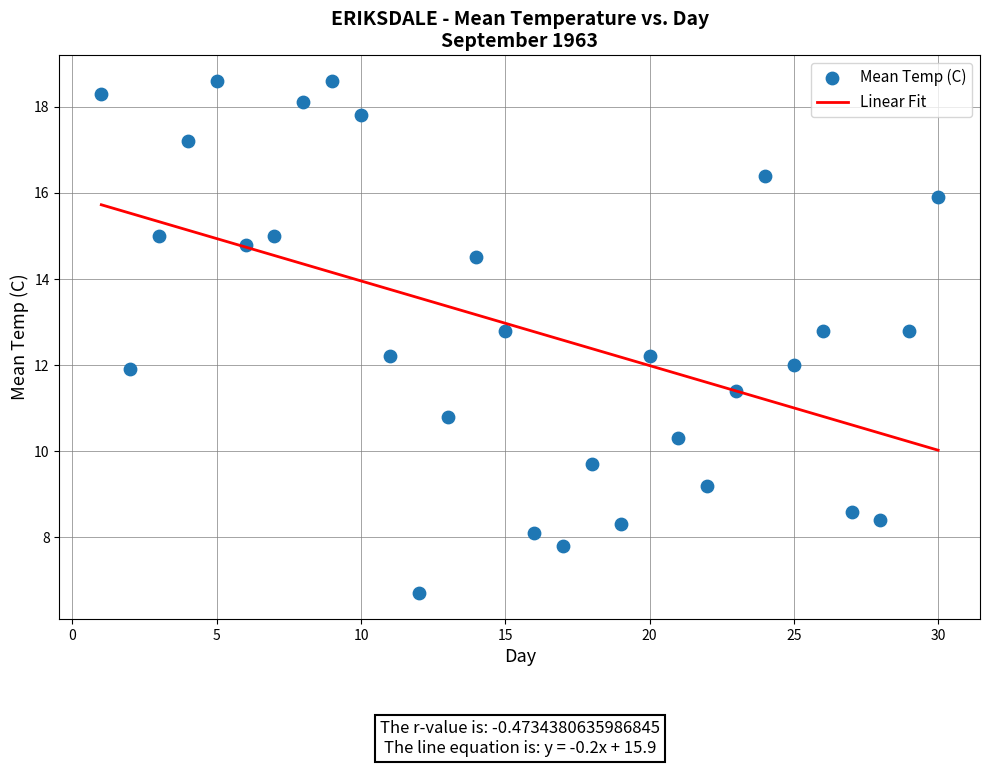

What is the range of X values (max minus min)?

29.0